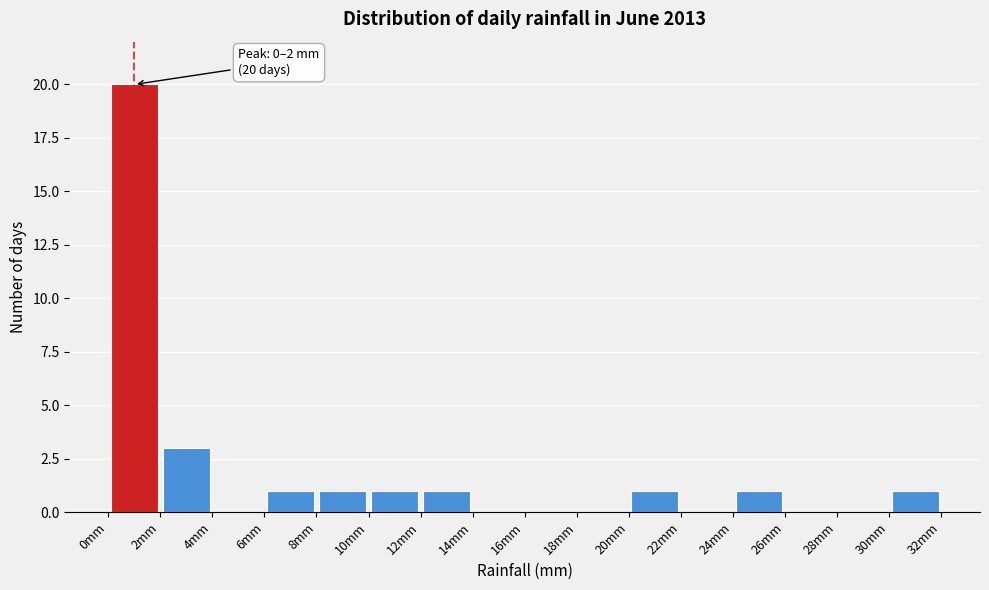

Which range on the x-axis has the tallest bar?

0 to 2